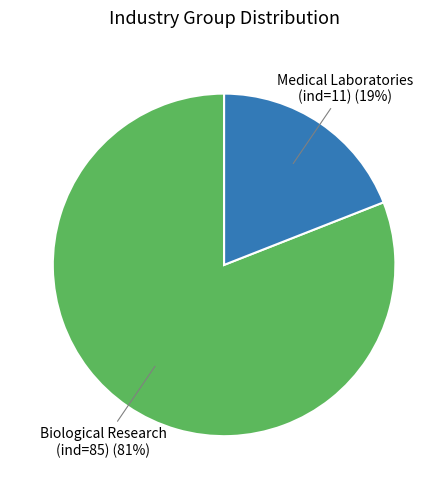

What percentage is the Medical Laboratories (ind=11) slice, to the nearest percent?

19%